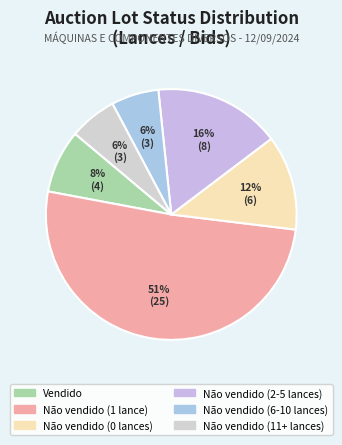

Count the number of slices in the pie.

6